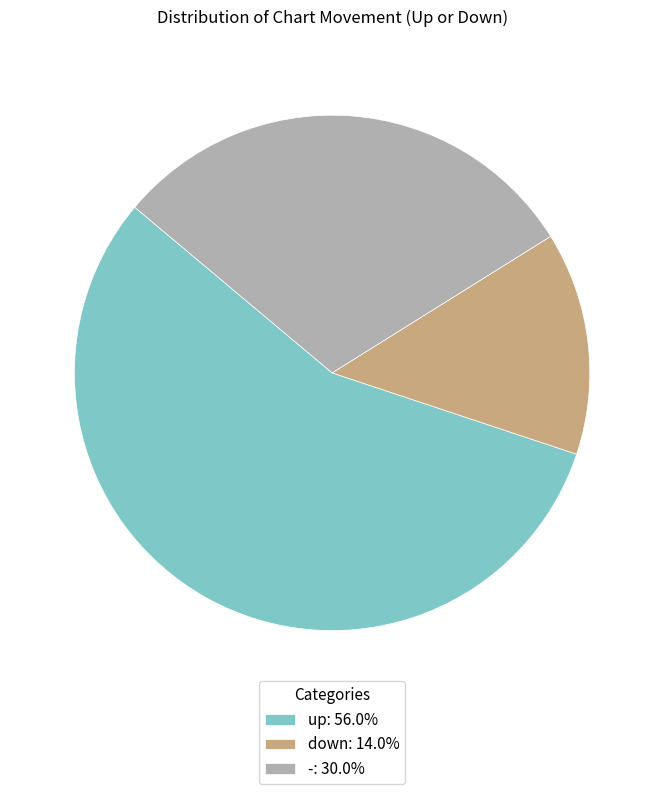

Is the sum of down: 14.0% and up: 56.0% greater than half?

Yes